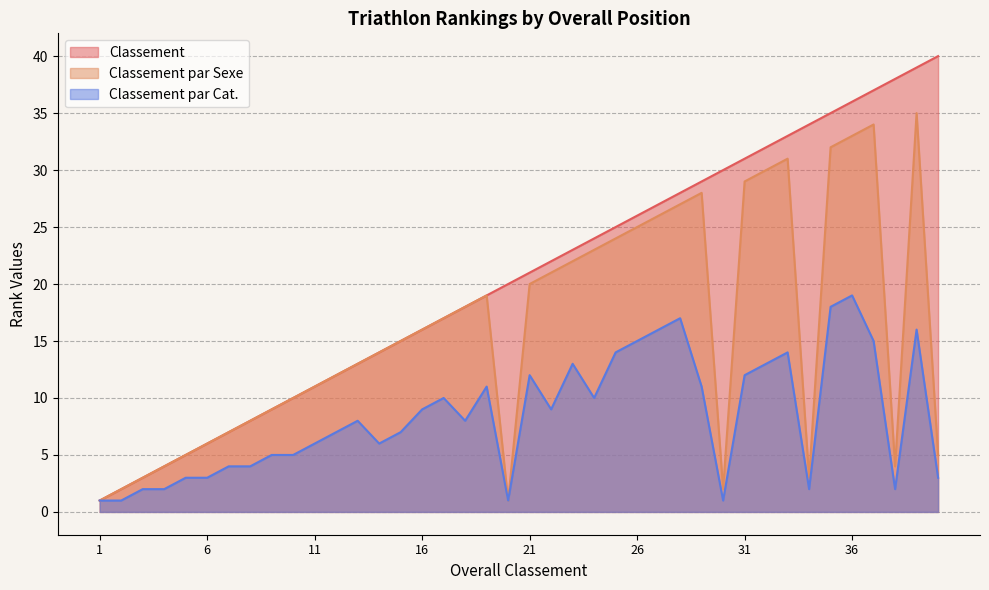

At how many categories does at least one series exceed 32?

8